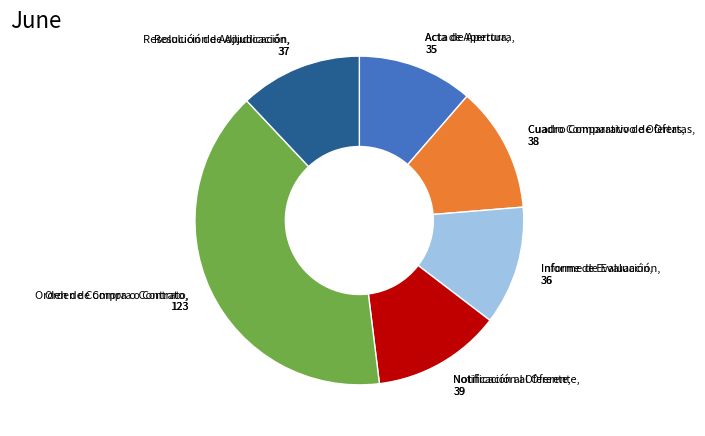

Is it true that Orden de Compra o Contrato is 34% of the pie?

False